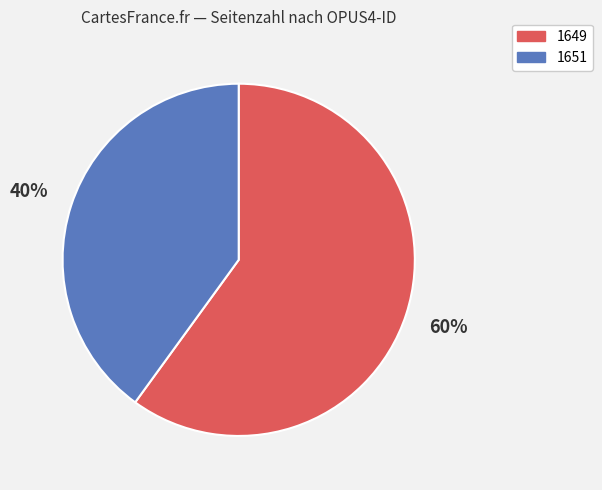

To the nearest percent, what percentage of the pie is 1649?

60%